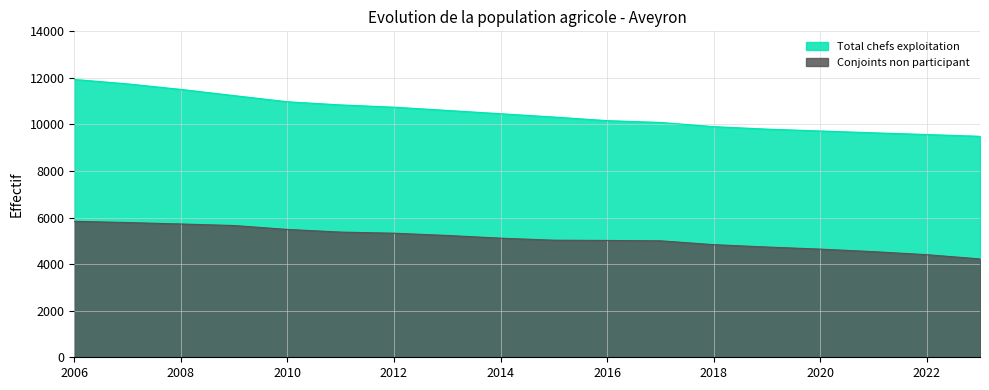

Does the chart display data point markers on the line(s)?

No